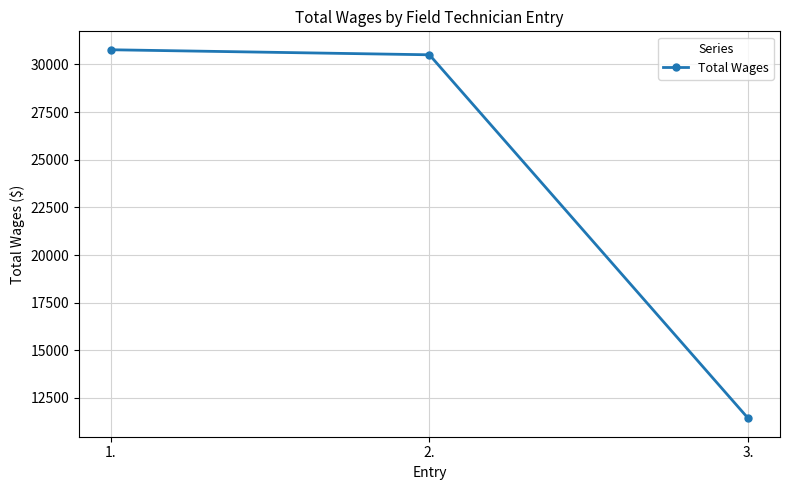

How many categories are shown in the chart?

3